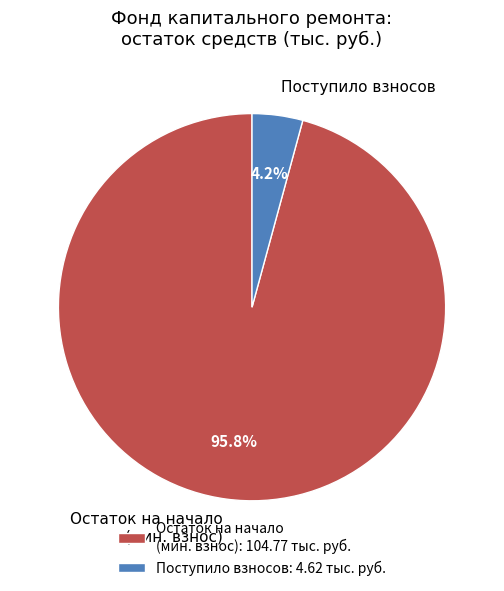

Between Поступило взносов and Остаток на начало (мин. взнос), which is larger?

Остаток на начало (мин. взнос)